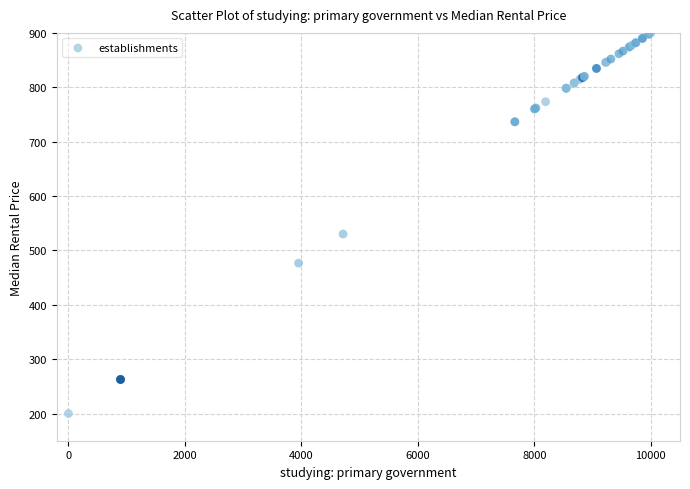

What Y value in the scatter plot is closest to 550?

530.1